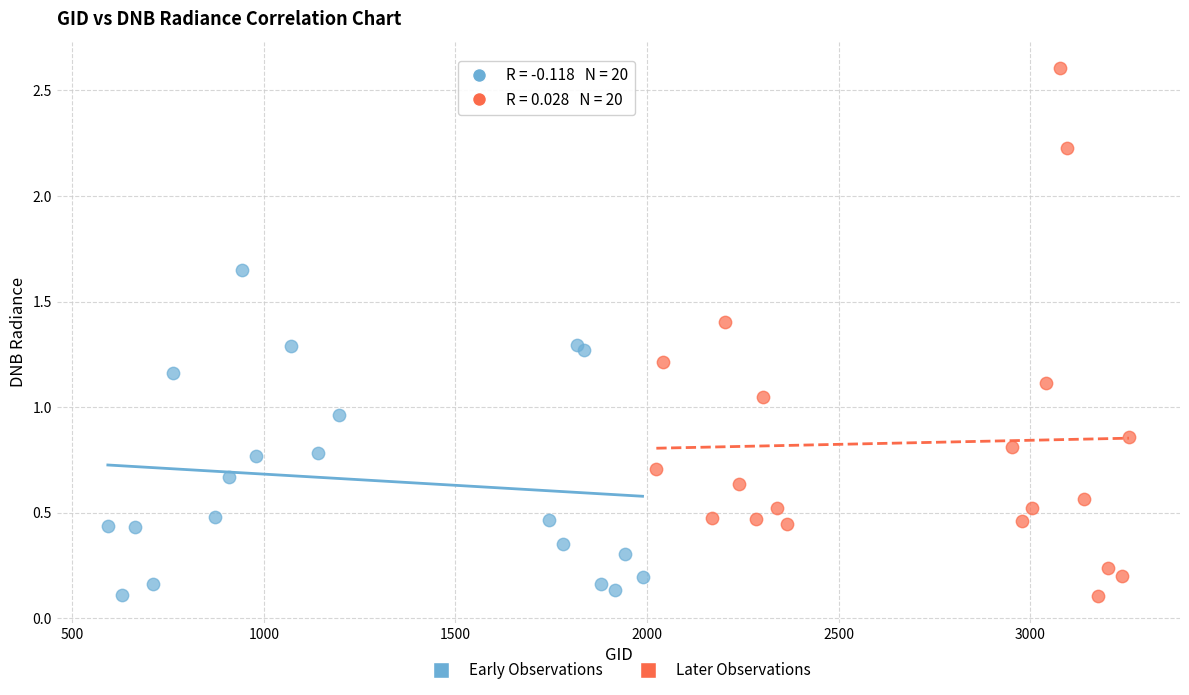

Which series has the largest Y range (max minus min)?

Later Observations